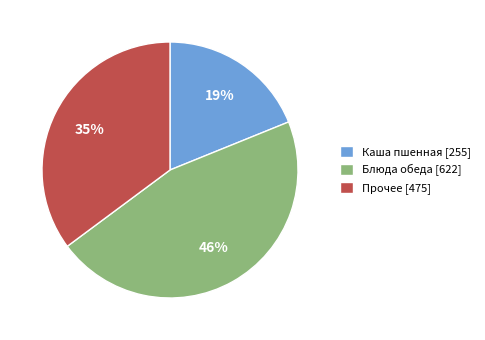

What is the smallest slice in the pie chart?

Каша пшенная [255]